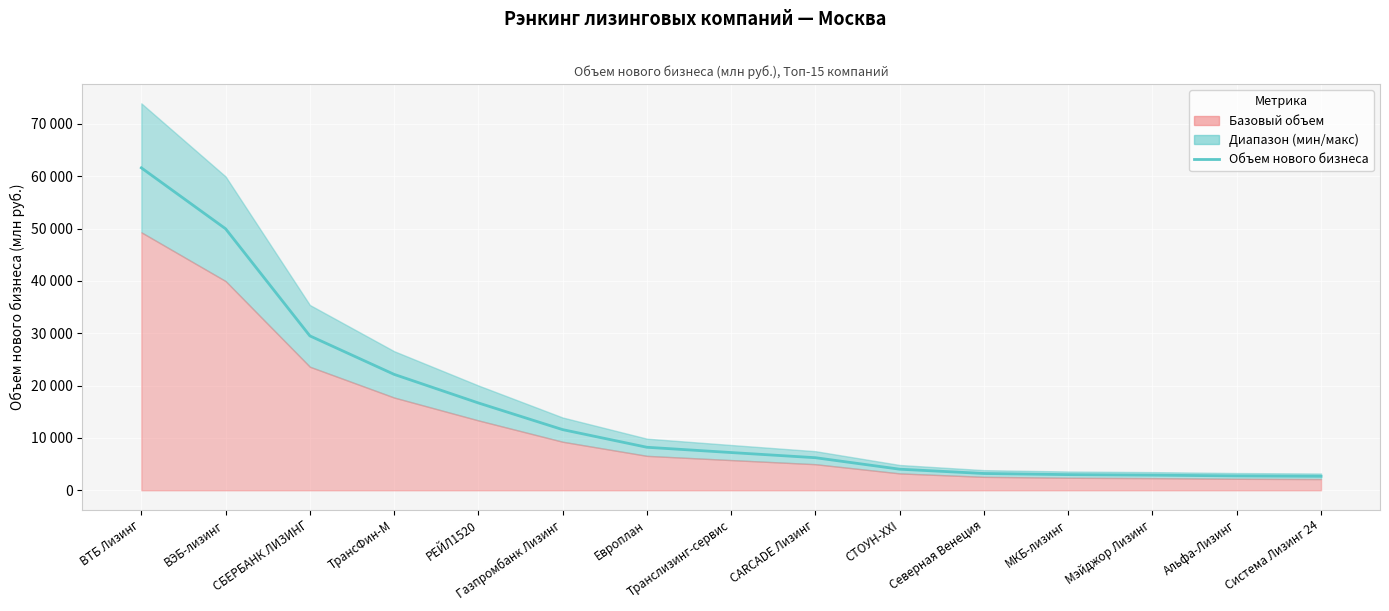

What is the maximum value shown in the chart?

61590.7